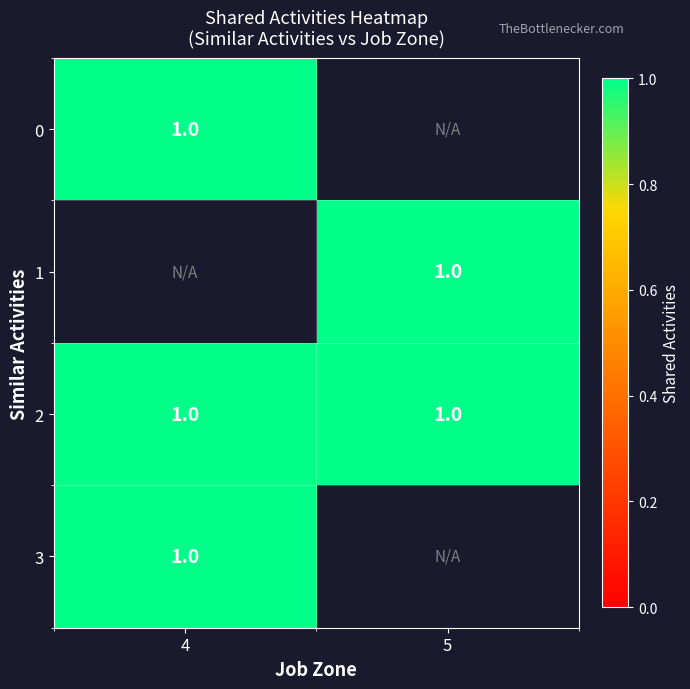

Which has a higher value, 4 or 5?

4